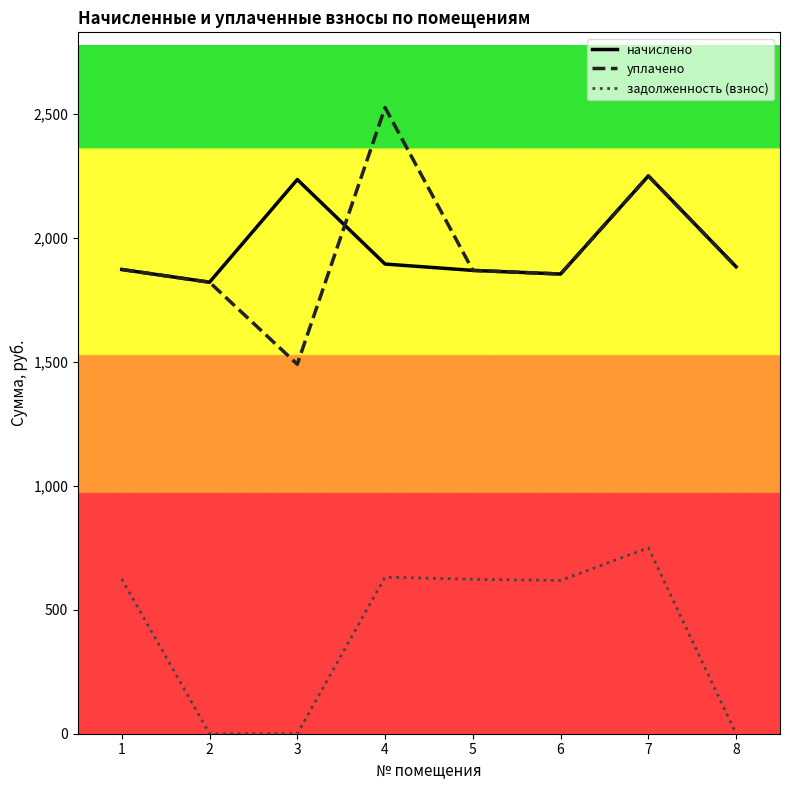

How many values in the начислено series exceed 1884?

4